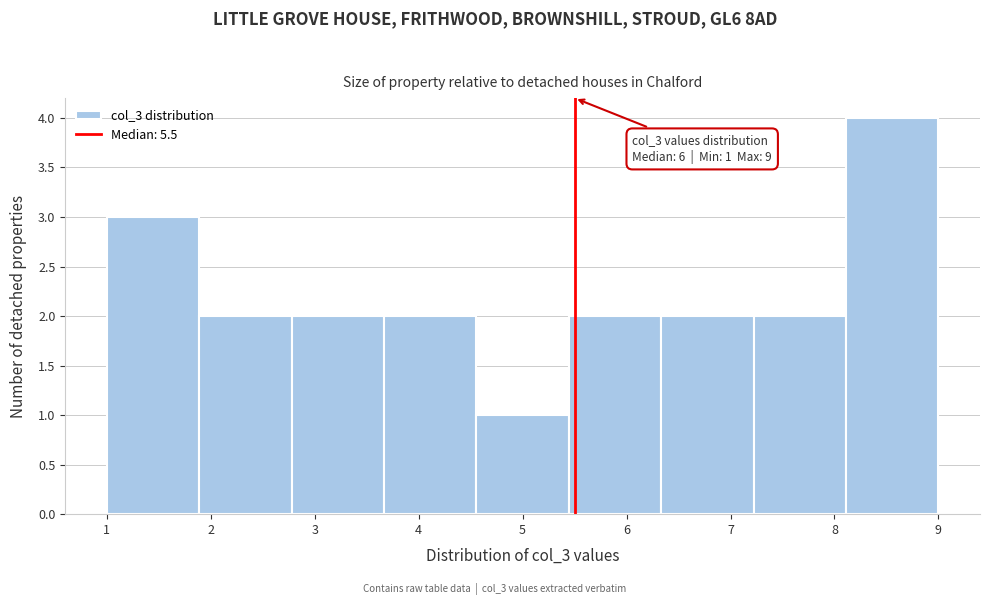

Over which range of the x-axis is the bar tallest?

8.1 to 9.0